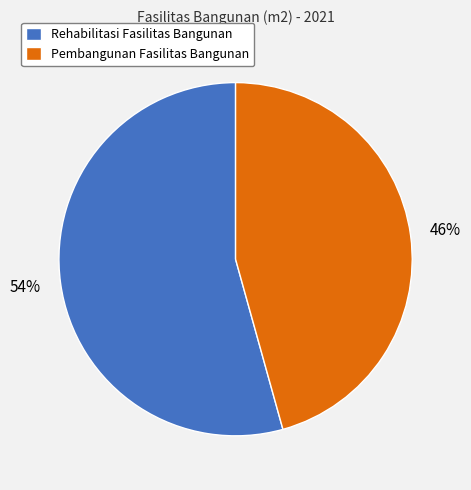

True or false: Pembangunan Fasilitas Bangunan accounts for 46% of the total.

True